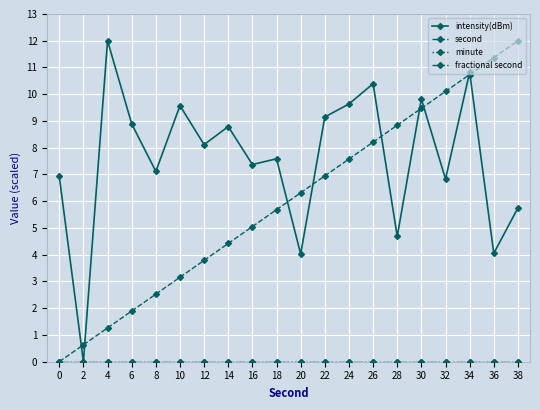

Reading right to left, extract all data points from this chart.

intensity(dBm): 38=5.7	36=4.1	34=10.8	32=6.8	30=9.8	28=4.7	26=10.4	24=9.6	22=9.1	20=4.0	18=7.6	16=7.4	14=8.8	12=8.1	10=9.6	8=7.1	6=8.9	4=12.0	2=0.0	0=6.9
second: 38=12.0	36=11.4	34=10.7	32=10.1	30=9.5	28=8.8	26=8.2	24=7.6	22=6.9	20=6.3	18=5.7	16=5.1	14=4.4	12=3.8	10=3.2	8=2.5	6=1.9	4=1.3	2=0.6	0=0.0
minute: 38=0.0	36=0.0	34=0.0	32=0.0	30=0.0	28=0.0	26=0.0	24=0.0	22=0.0	20=0.0	18=0.0	16=0.0	14=0.0	12=0.0	10=0.0	8=0.0	6=0.0	4=0.0	2=0.0	0=0.0
fractional second: 38=0.0	36=0.0	34=0.0	32=0.0	30=0.0	28=0.0	26=0.0	24=0.0	22=0.0	20=0.0	18=0.0	16=0.0	14=0.0	12=0.0	10=0.0	8=0.0	6=0.0	4=0.0	2=0.0	0=0.0